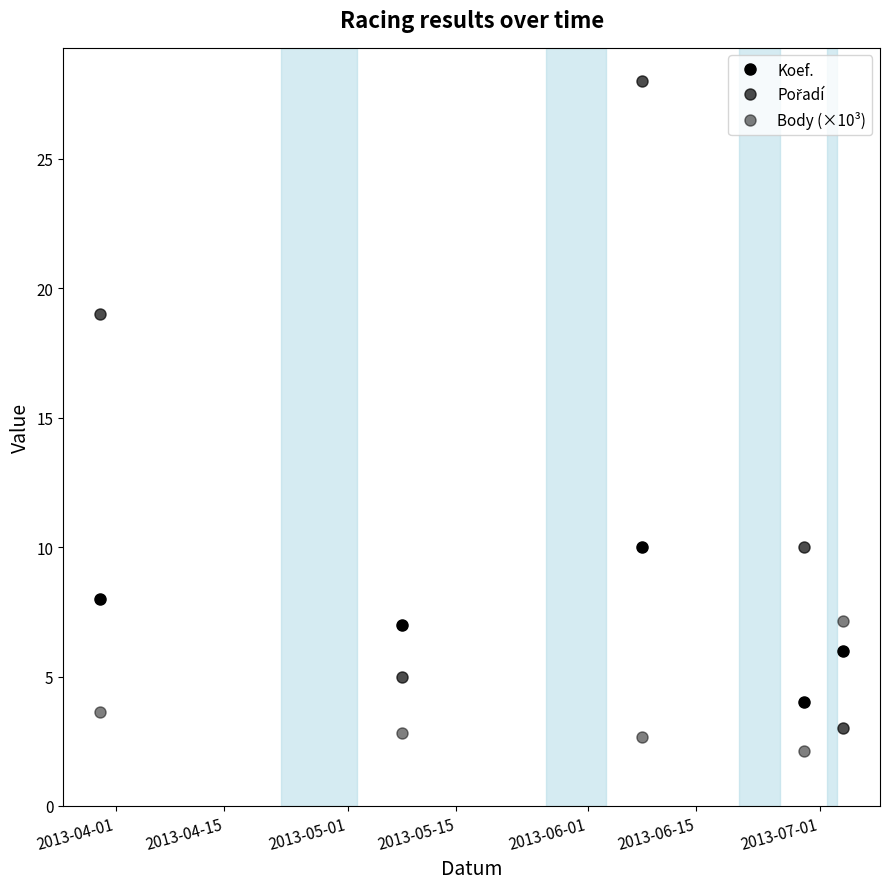

What is the difference between the second highest and second lowest values in the Koef. series?

2.0